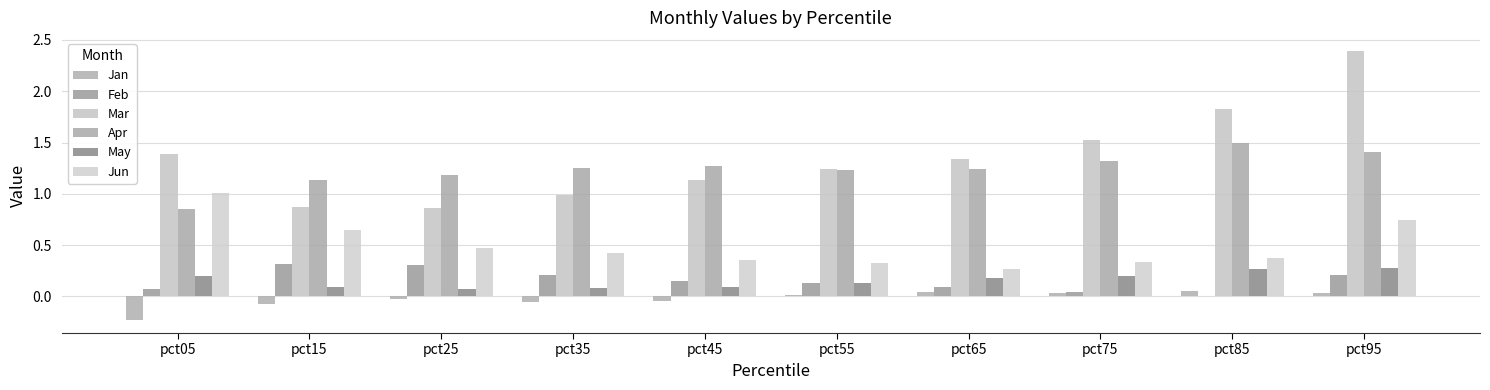

Which series changed the most between pct15 and pct95?

Mar